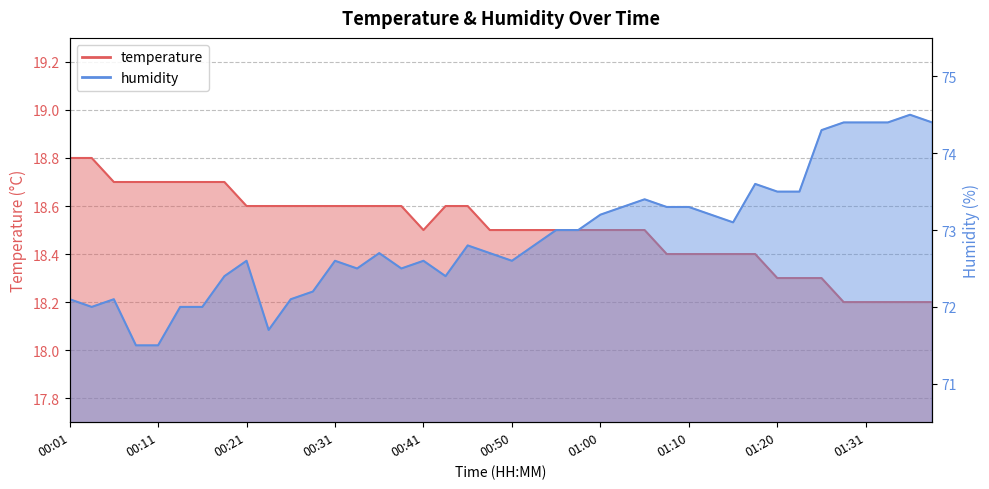

What is the difference between the maximum and minimum values in the temperature series?

0.6